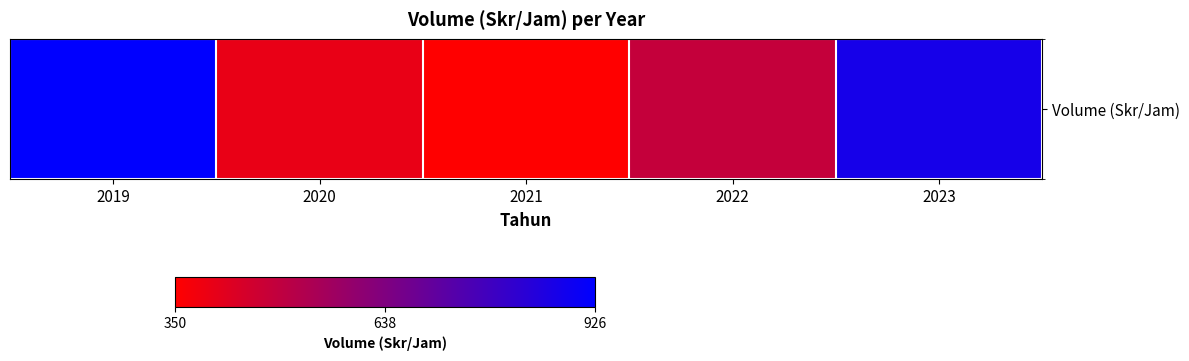

Reading right to left, list all the values displayed in this chart.

875.6	484.7	350.1	400.1	925.6